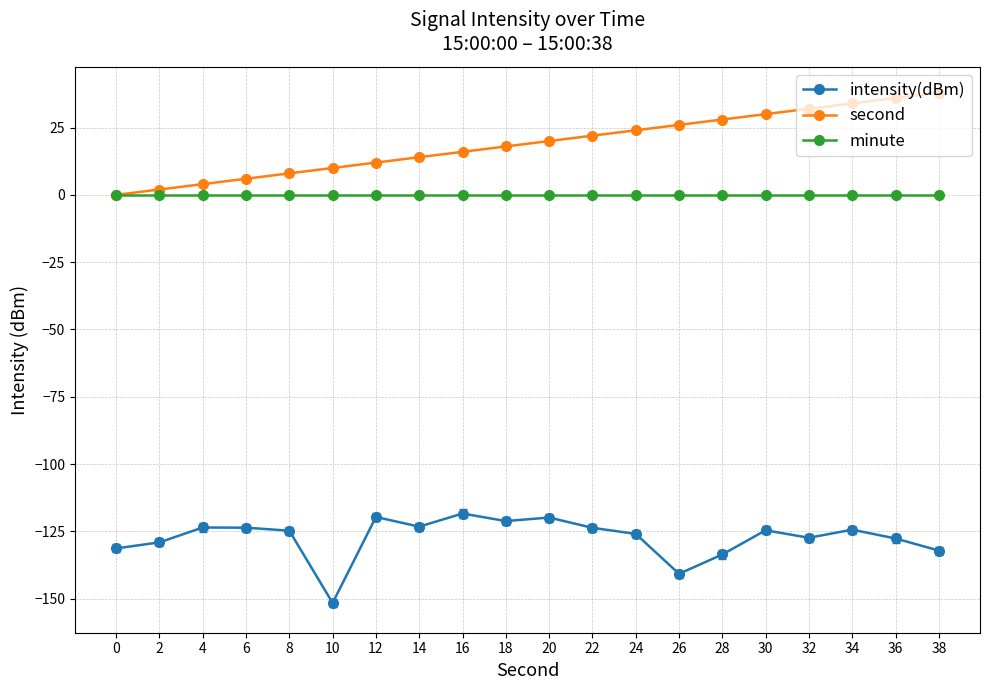

At 20, list the series in order from largest to smallest.

second, minute, intensity(dBm)